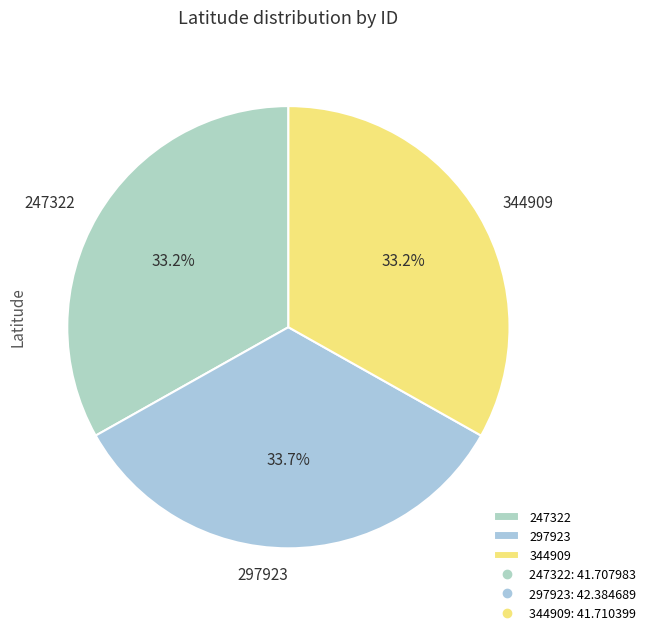

Which has a higher value, 297923 or 247322?

297923